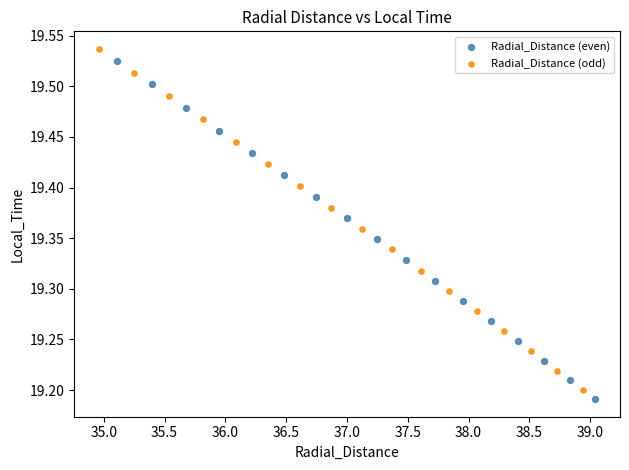

Which series has the largest Y range (max minus min)?

Radial_Distance (odd)